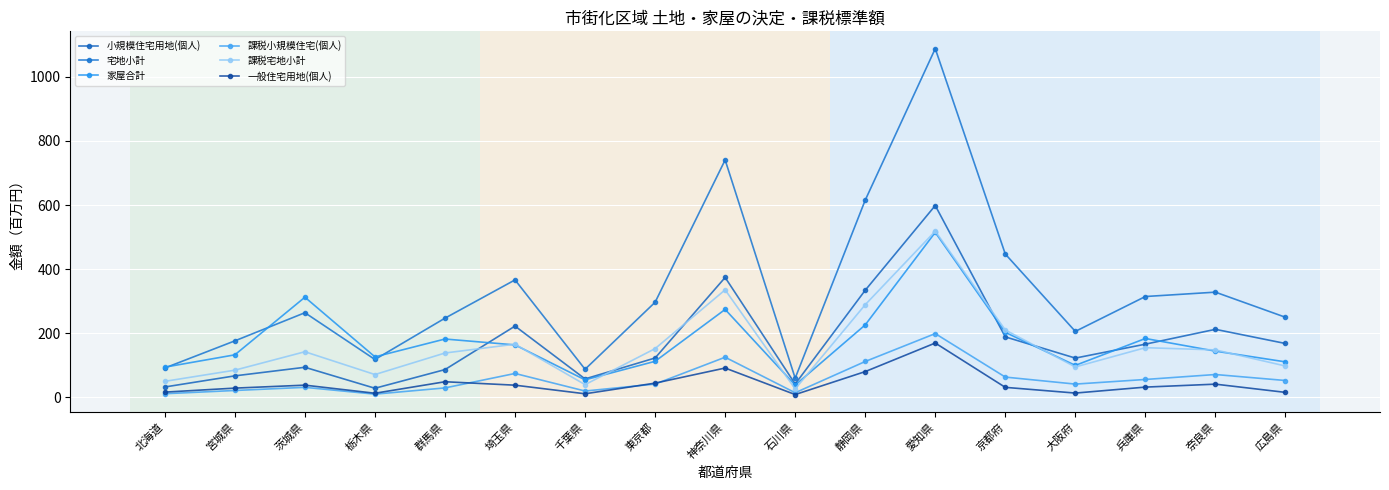

Which series has the largest range (max minus min)?

宅地小計